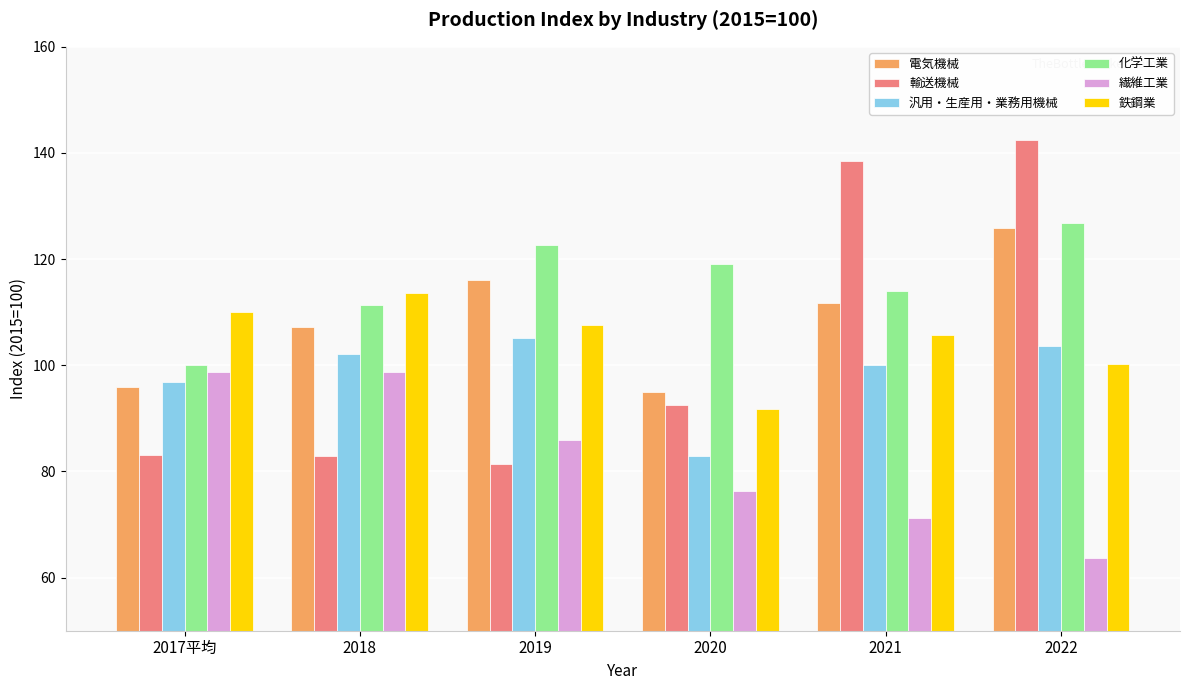

What is the lowest value of the 汎用・生産用・業務用機械 series?

83.0